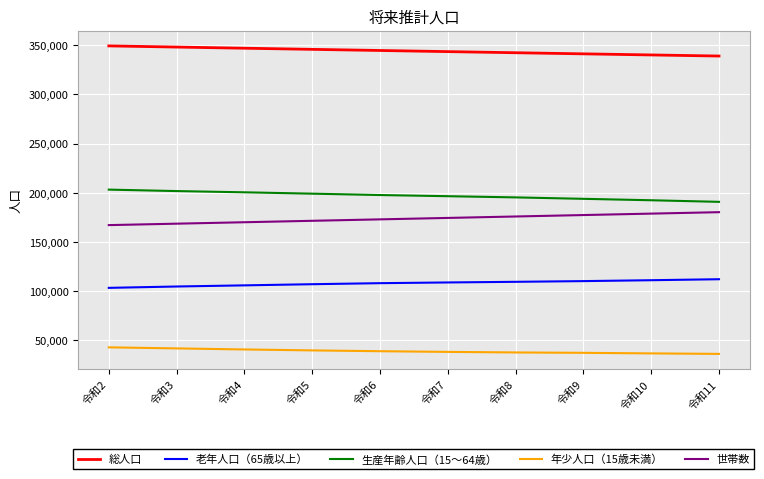

What is the spread (max minus min) of values at 令和5?

306098